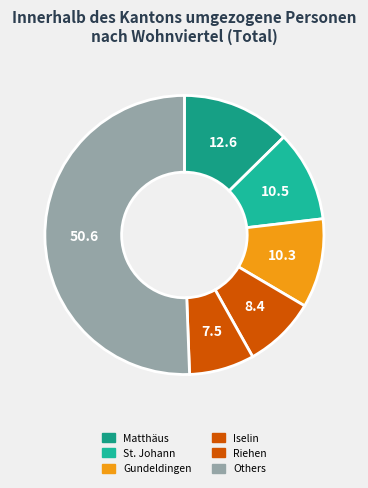

How many slices are in this pie chart?

6